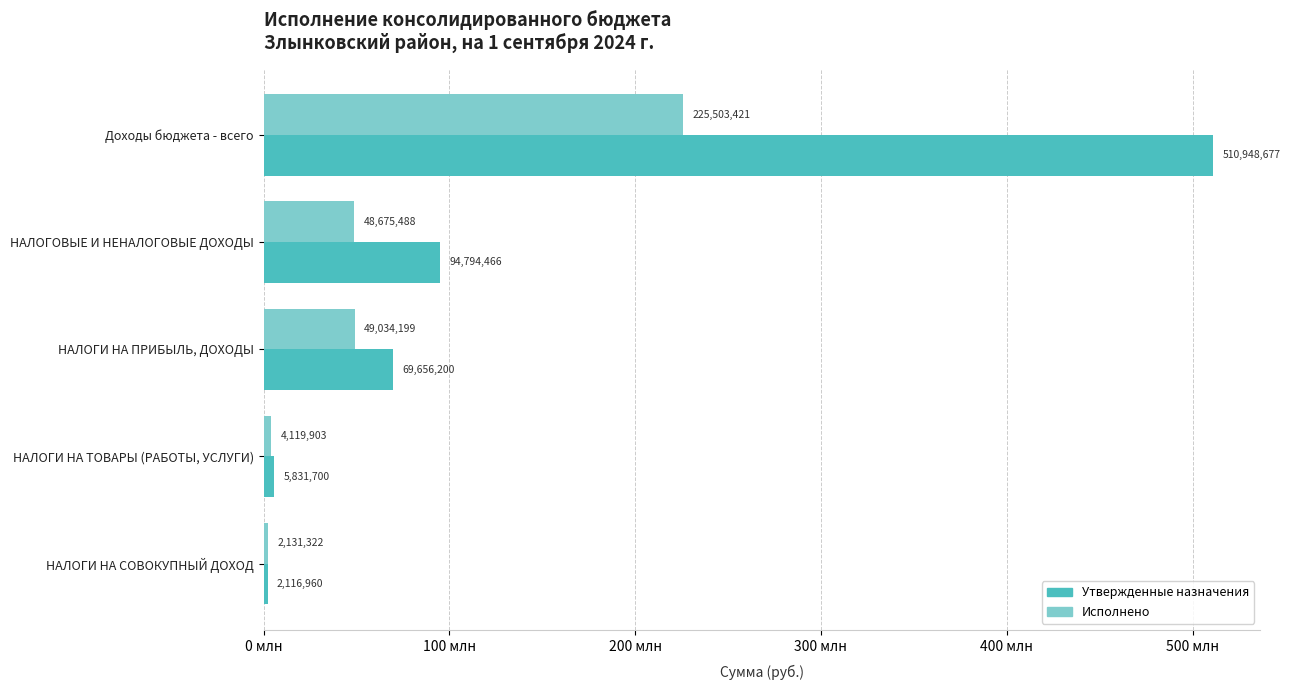

At which category is the sum across all series the highest?

Доходы бюджета - всего